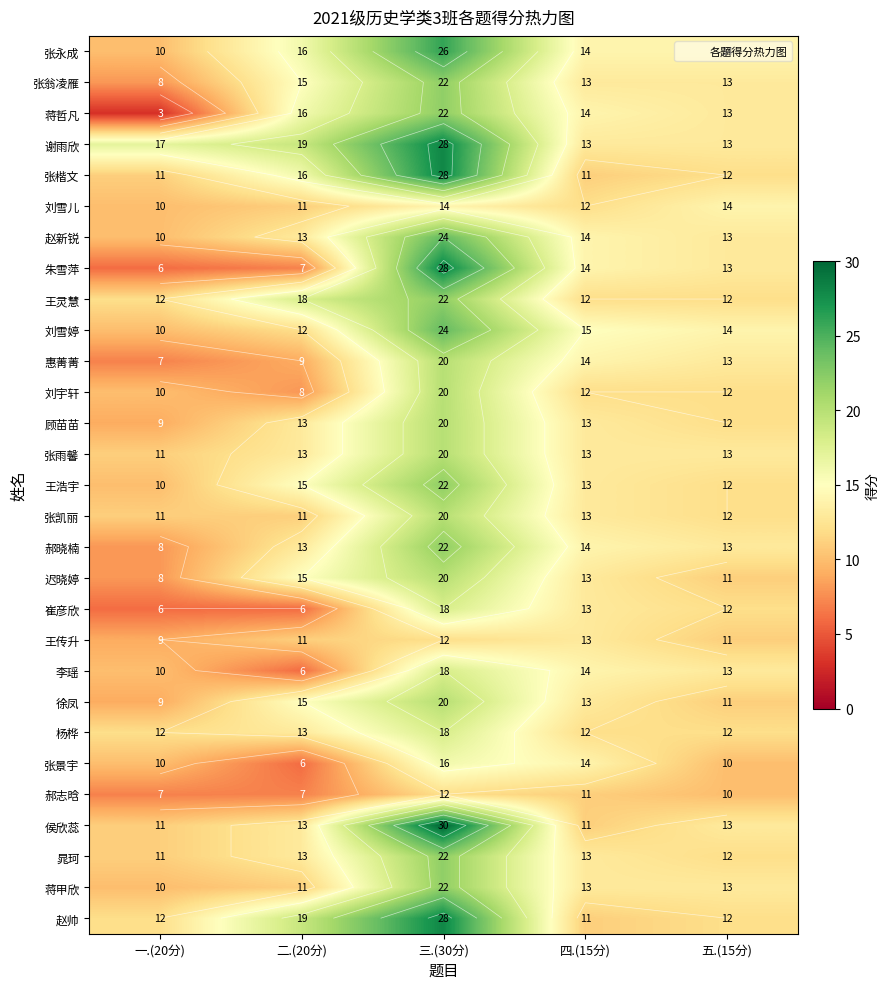

What is the maximum value shown in the chart?

30